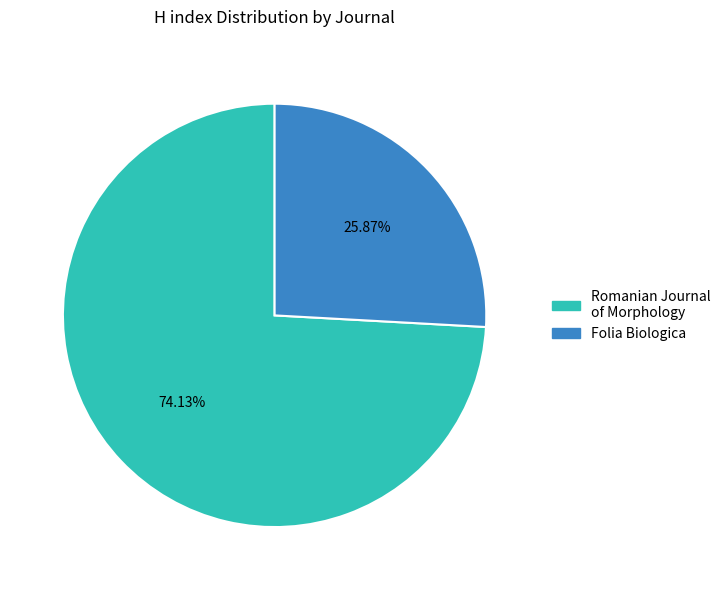

Is there any slice that represents more than half of the pie?

Yes